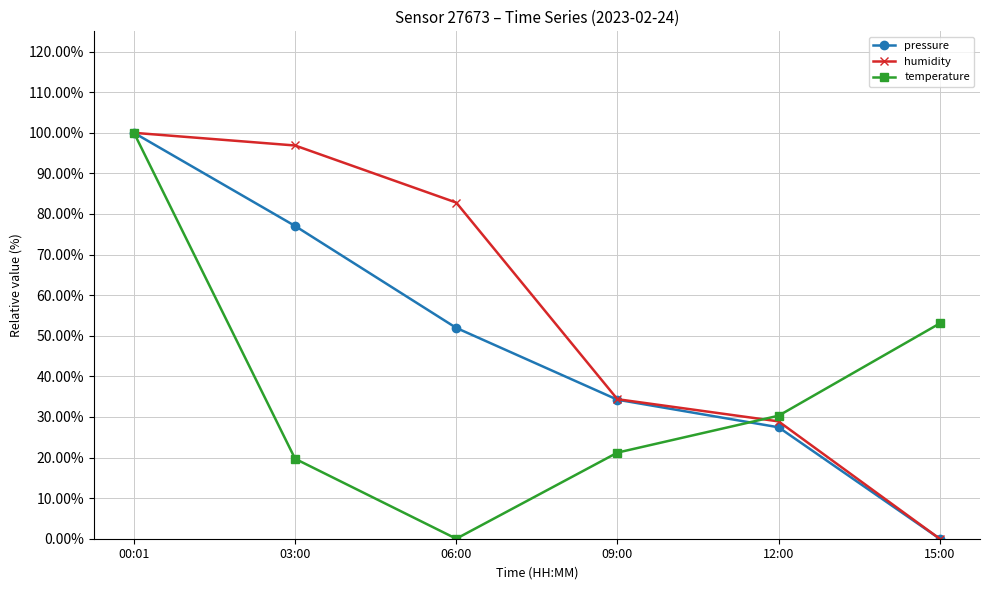

The value of temperature at 15:00 is 14.8. True or false?

False